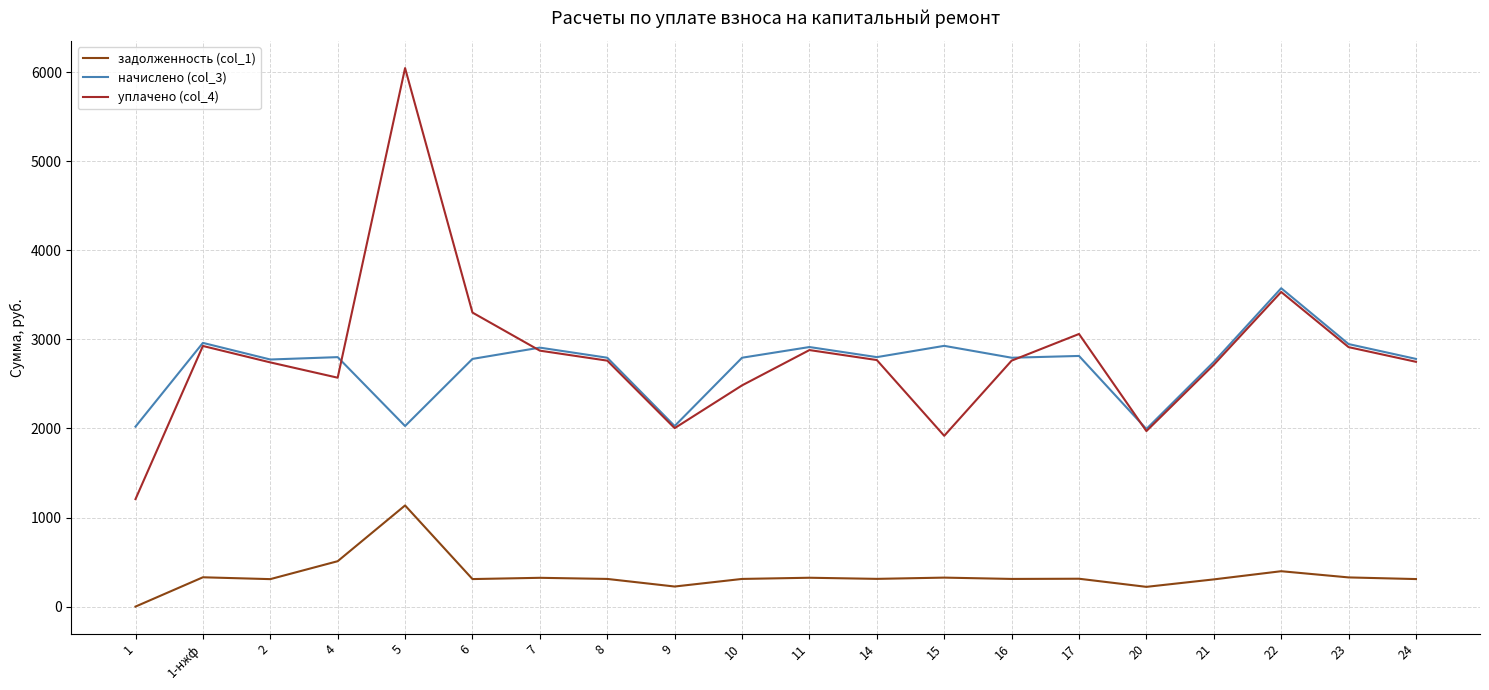

Which series has the largest range (max minus min)?

уплачено (col_4)